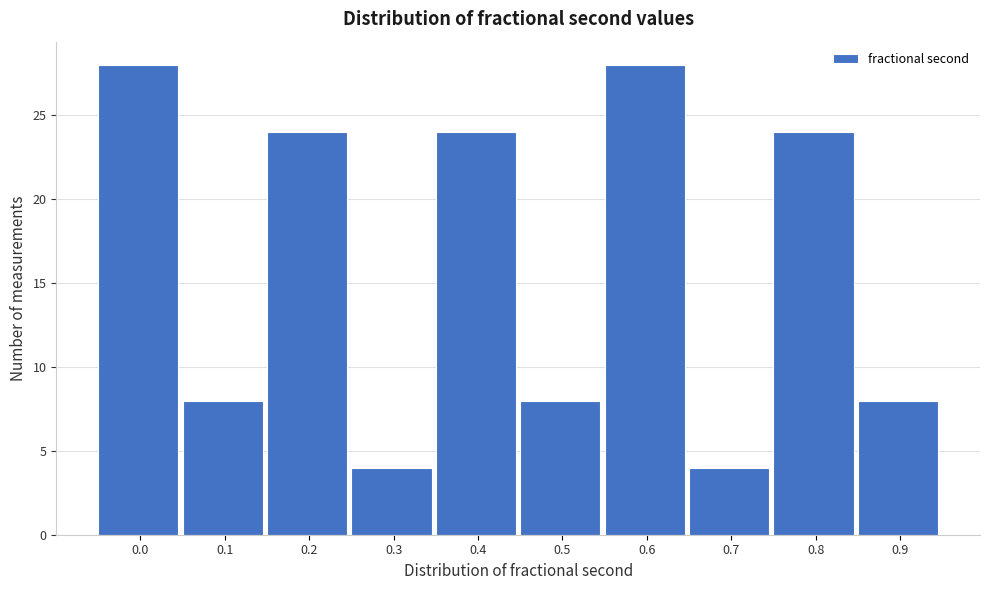

Reading left to right, extract all data points from this chart.

0.0=28	0.1=8	0.2=24	0.3=4	0.4=24	0.5=8	0.6=28	0.7=4	0.8=24	0.9=8